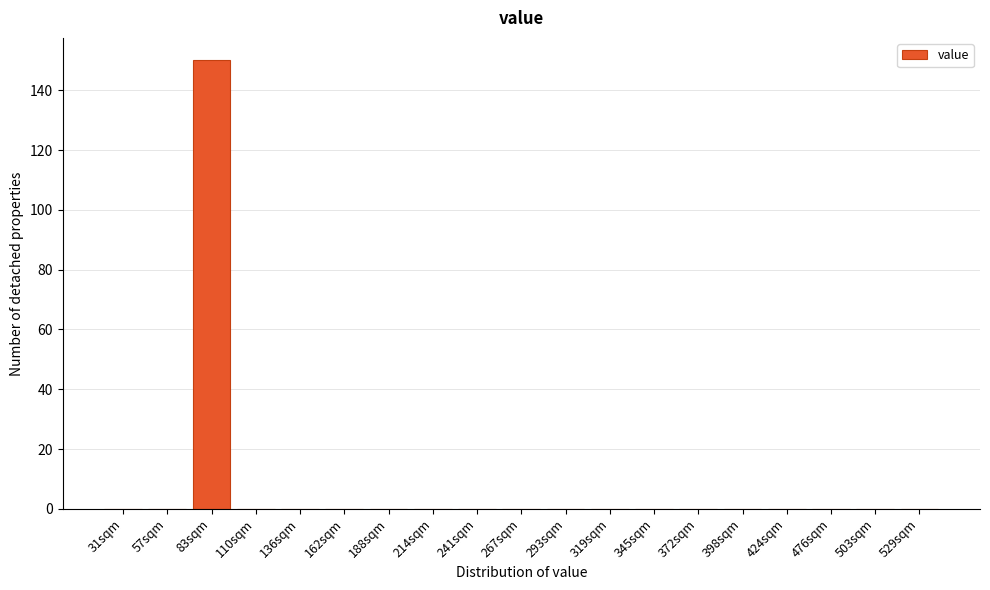

Reading left to right, what are all the values shown in this chart?

31sqm=0	57sqm=0	83sqm=150	110sqm=0	136sqm=0	162sqm=0	188sqm=0	214sqm=0	241sqm=0	267sqm=0	293sqm=0	319sqm=0	345sqm=0	372sqm=0	398sqm=0	424sqm=0	476sqm=0	503sqm=0	529sqm=0